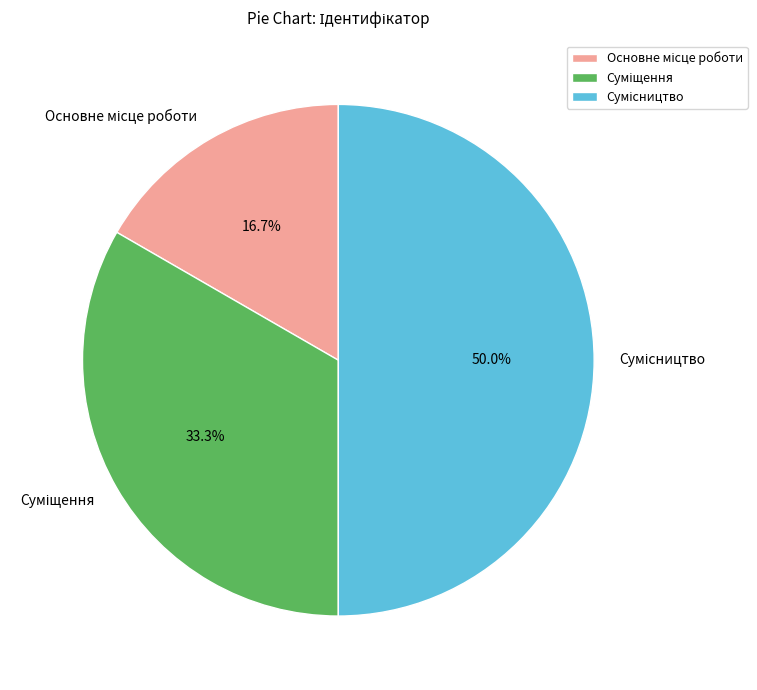

How many segments does this pie chart have?

3